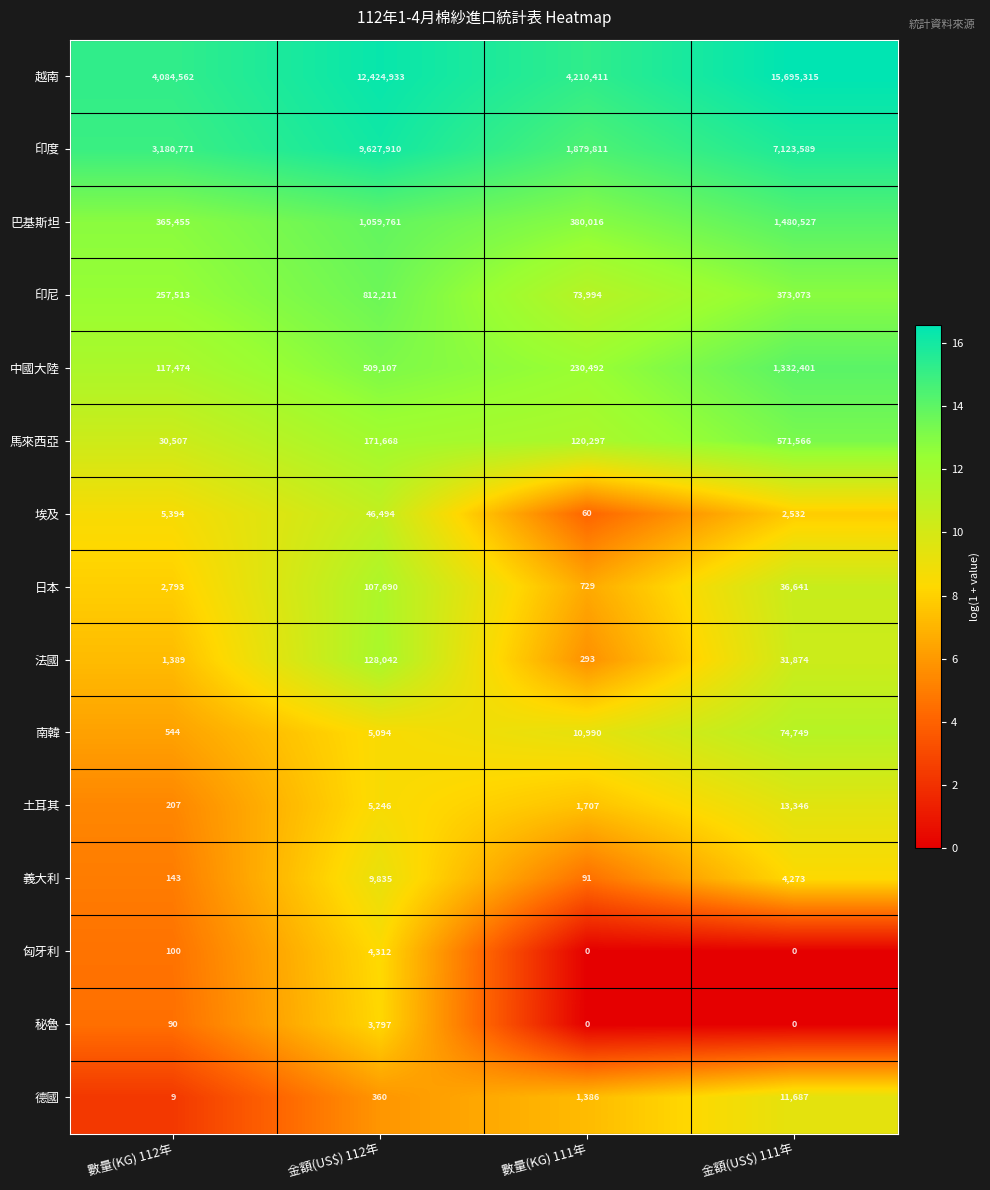

Which label corresponds to the largest value in the chart?

金額(US$) 111年